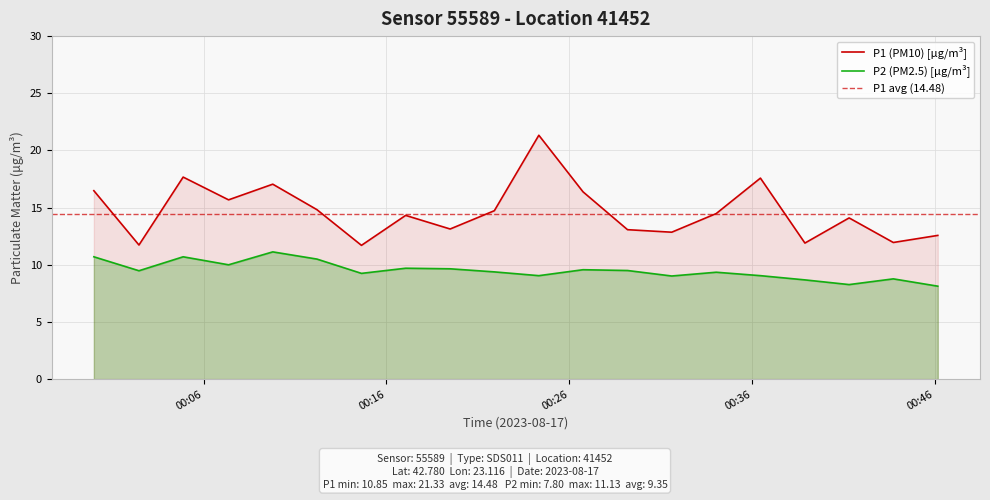

True or false: P1 (PM10) [µg/m³] and P2 (PM2.5) [µg/m³] intersect in this chart.

False